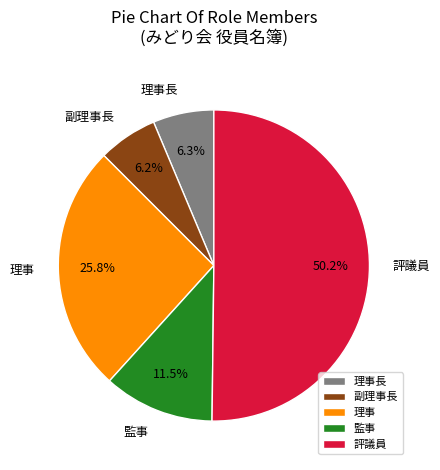

Do 理事 and 理事長 together represent more than half of the pie?

No